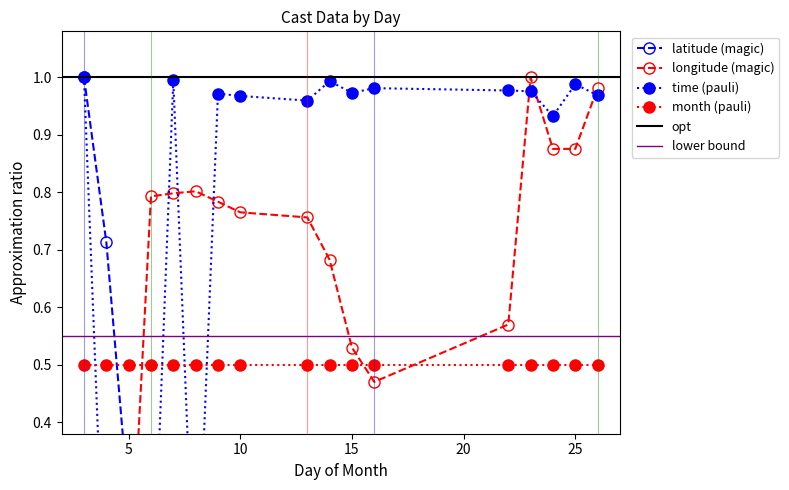

Which series has the largest range (max minus min)?

LATITUDE